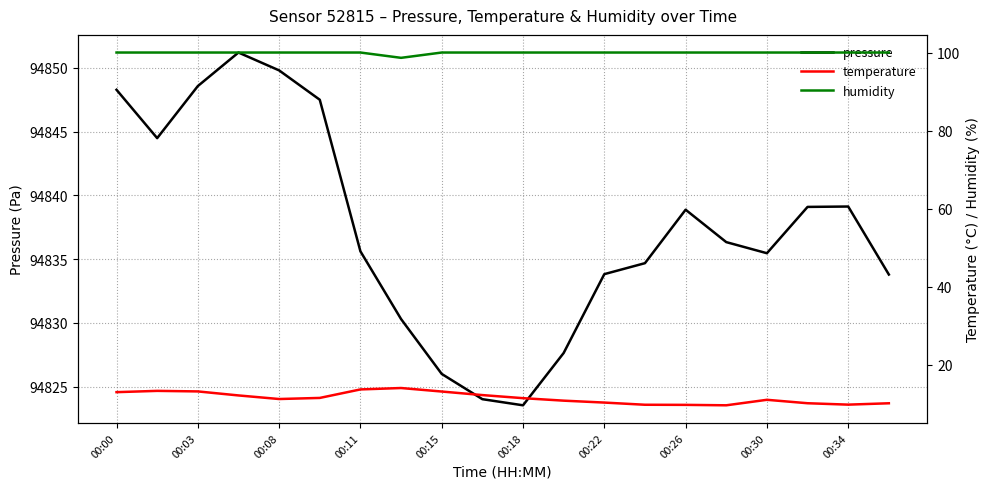

At which label does pressure first exceed 94836?

00:00